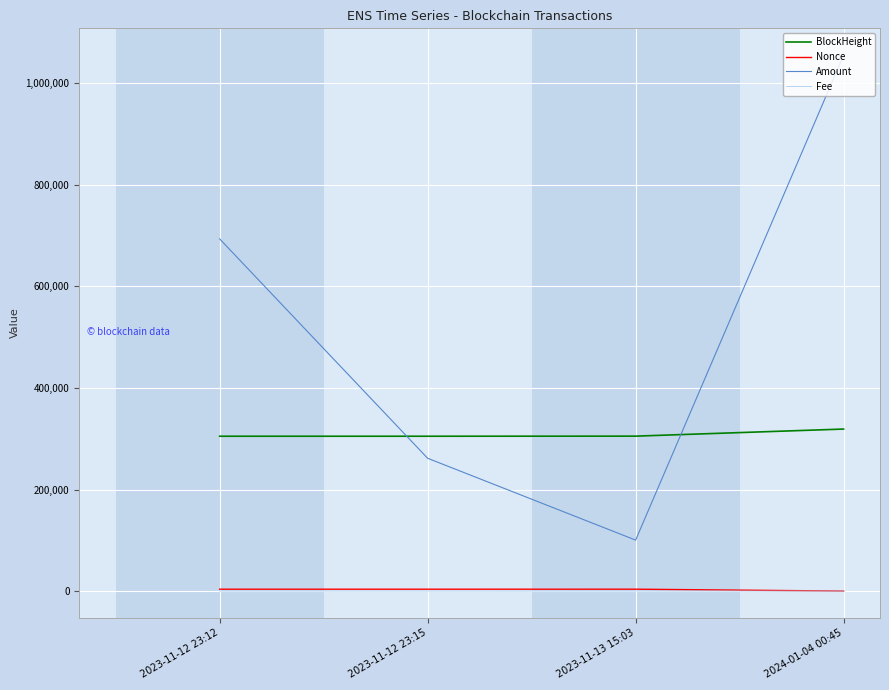

What is the minimum value for Amount?

100377.2